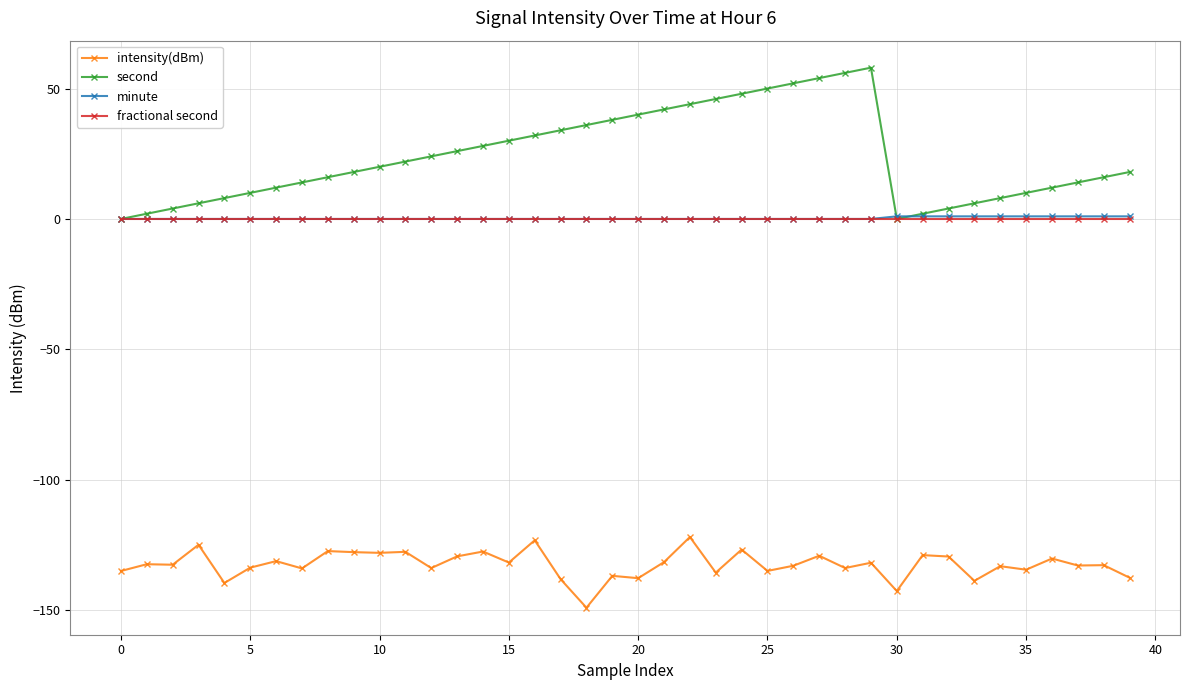

Does the chart display data point markers on the line(s)?

Yes